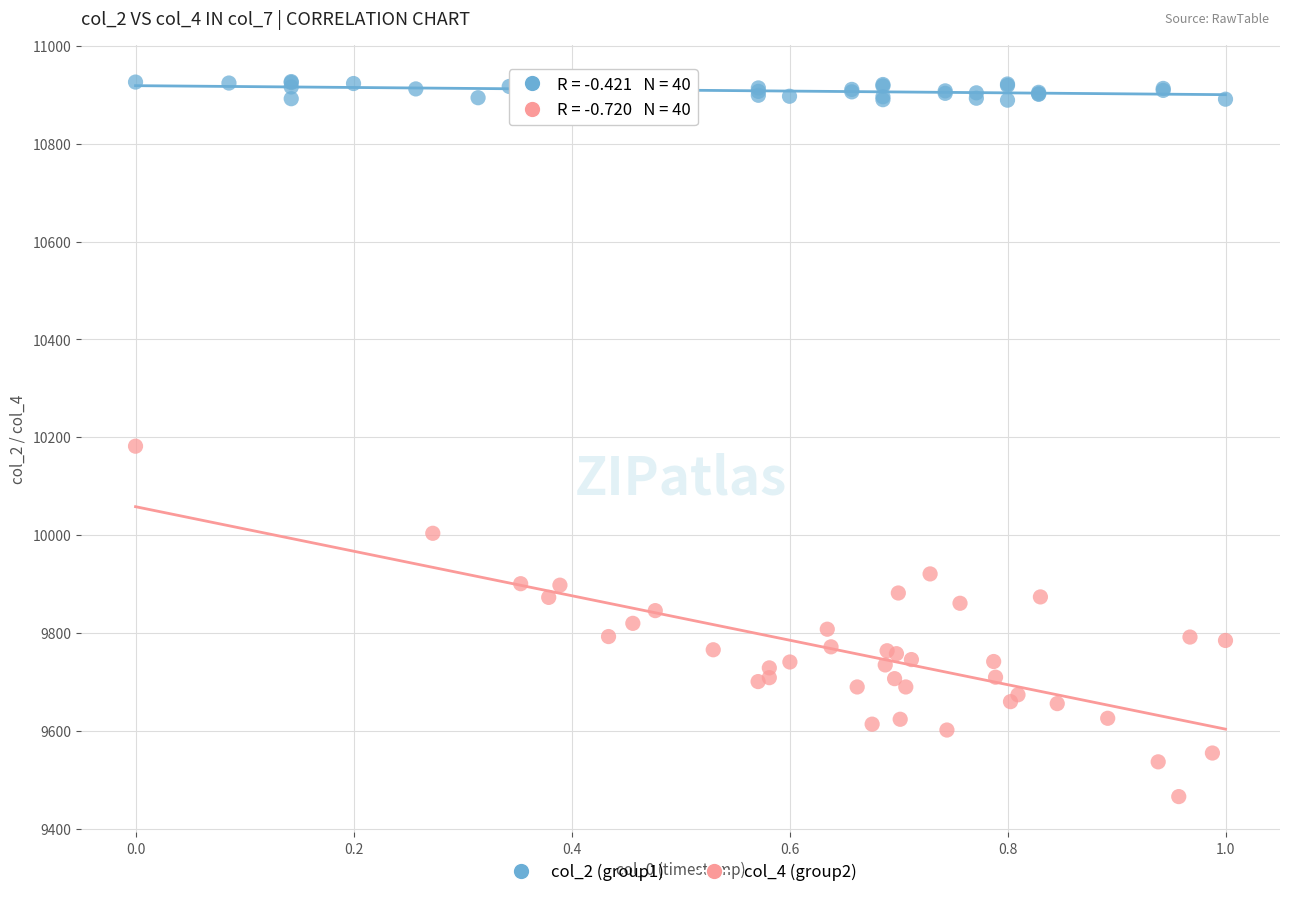

Which series contains the lowest Y value?

col_4 (group2)